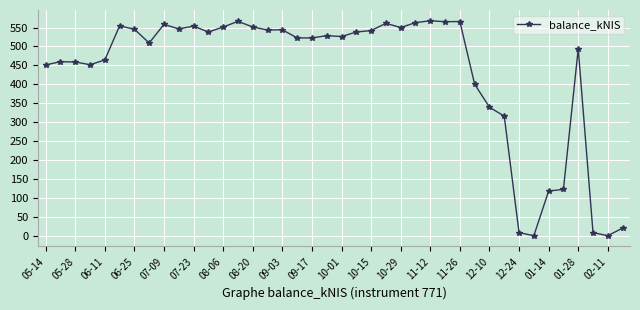

How many lines are shown in the chart?

1